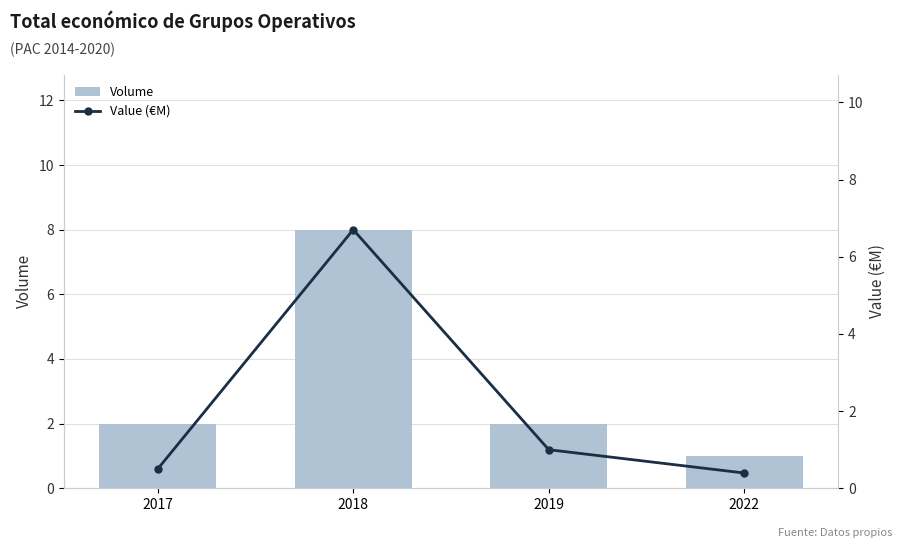

The value of Value (€M) at 2019 is 0.7. True or false?

False